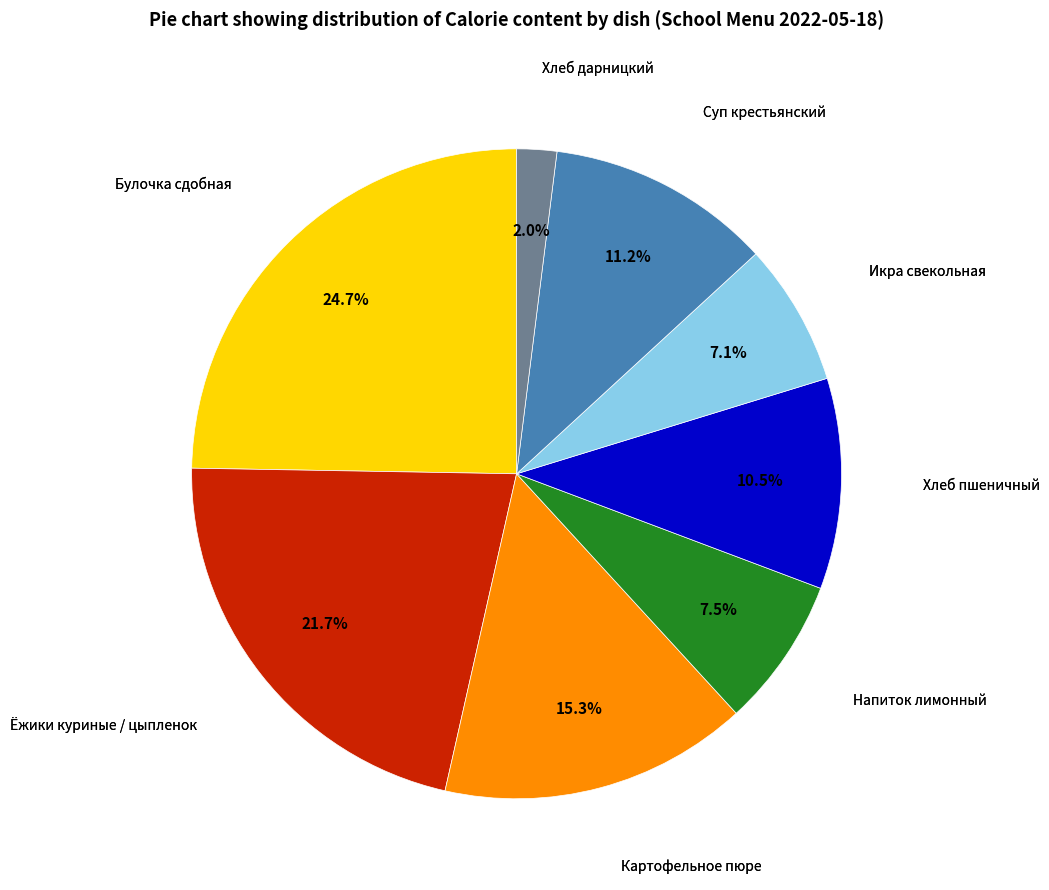

Does any single category account for the majority?

No